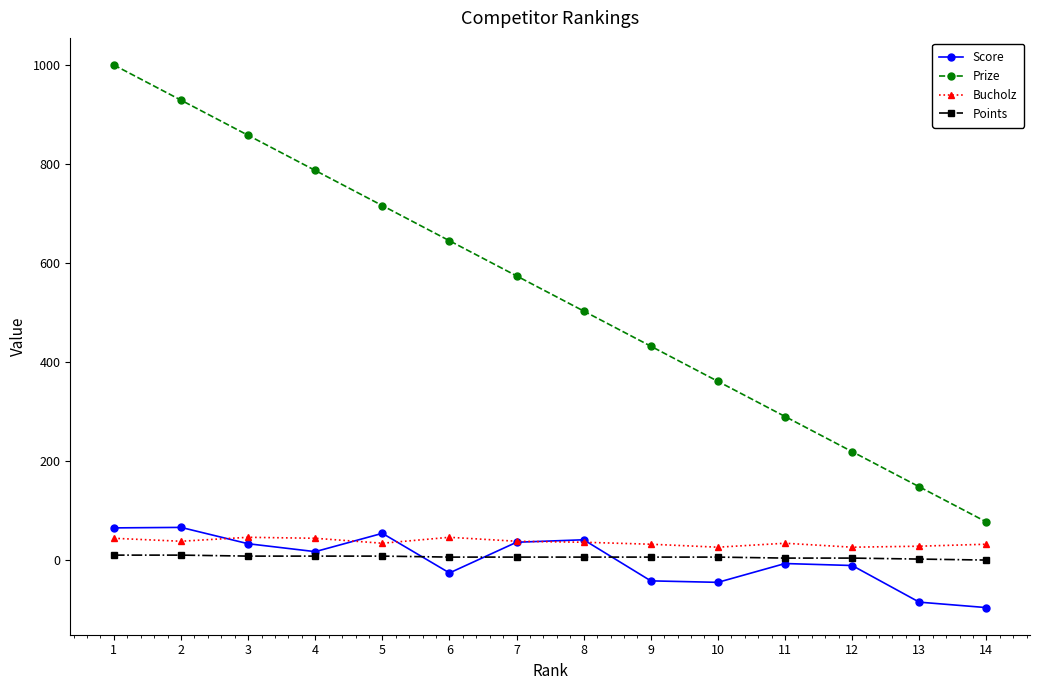

What is the sum of all Bucholz values?

504